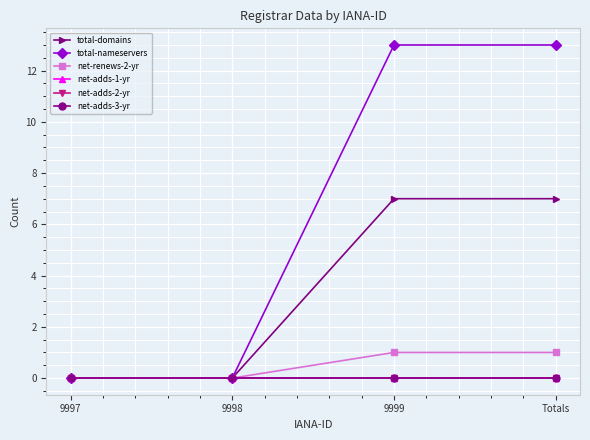

List the series in order of their peak value, highest first.

total-nameservers, total-domains, net-renews-2-yr, net-adds-1-yr, net-adds-2-yr, net-adds-3-yr